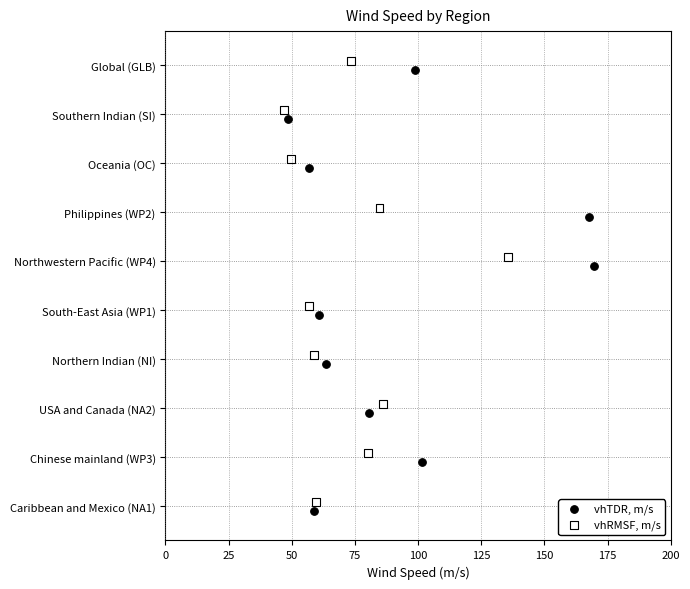

What are all the series names shown in the legend?

vhTDR, m/s, vhRMSF, m/s